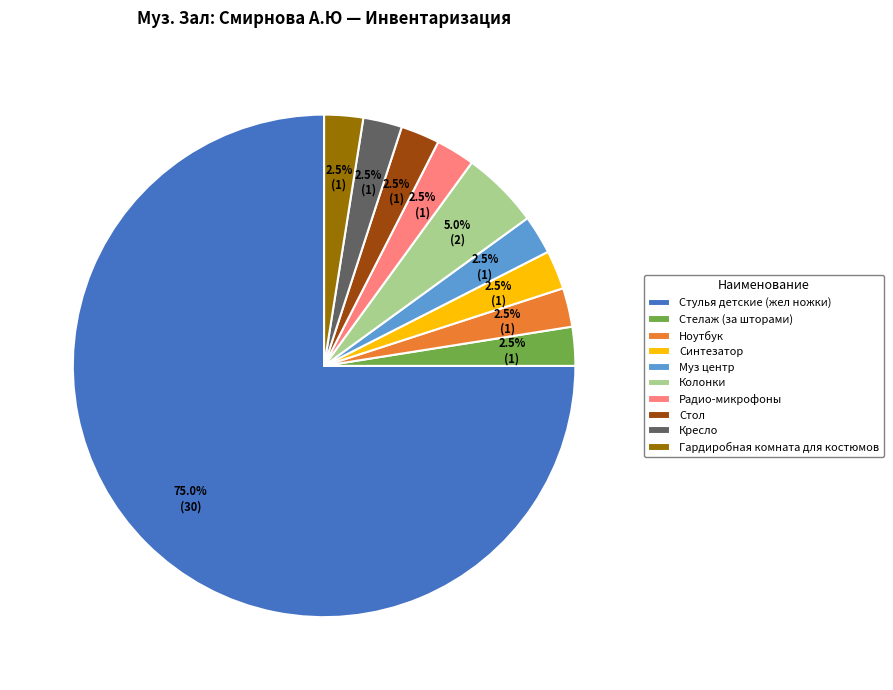

True or false: Кресло accounts for 11% of the total.

False